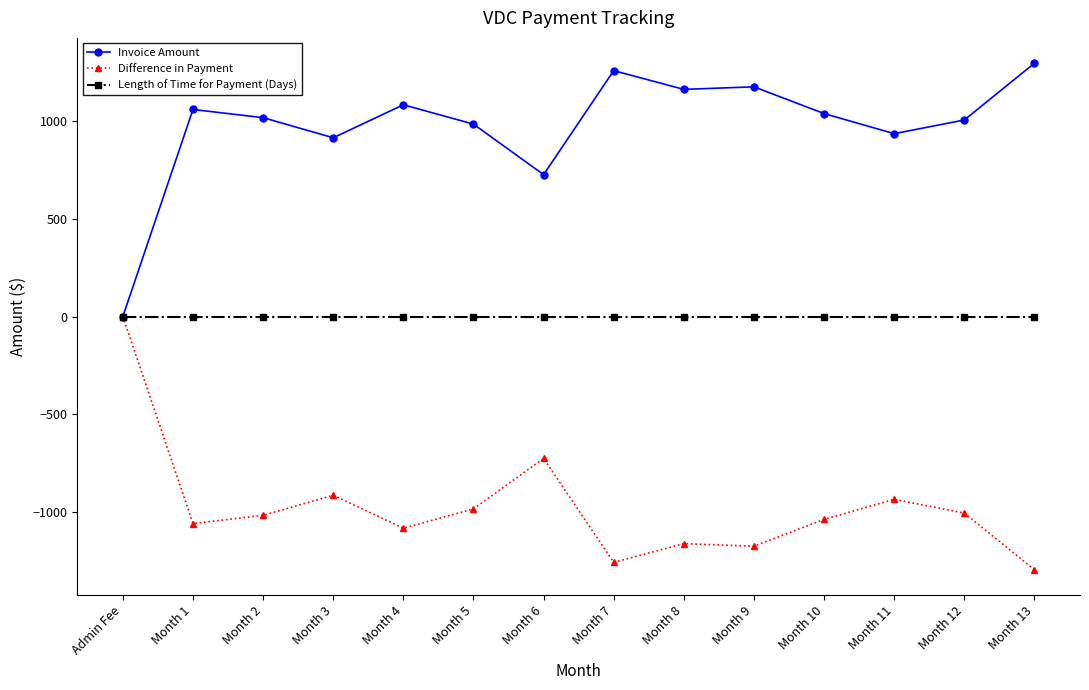

What is the maximum value shown in the chart?

1298